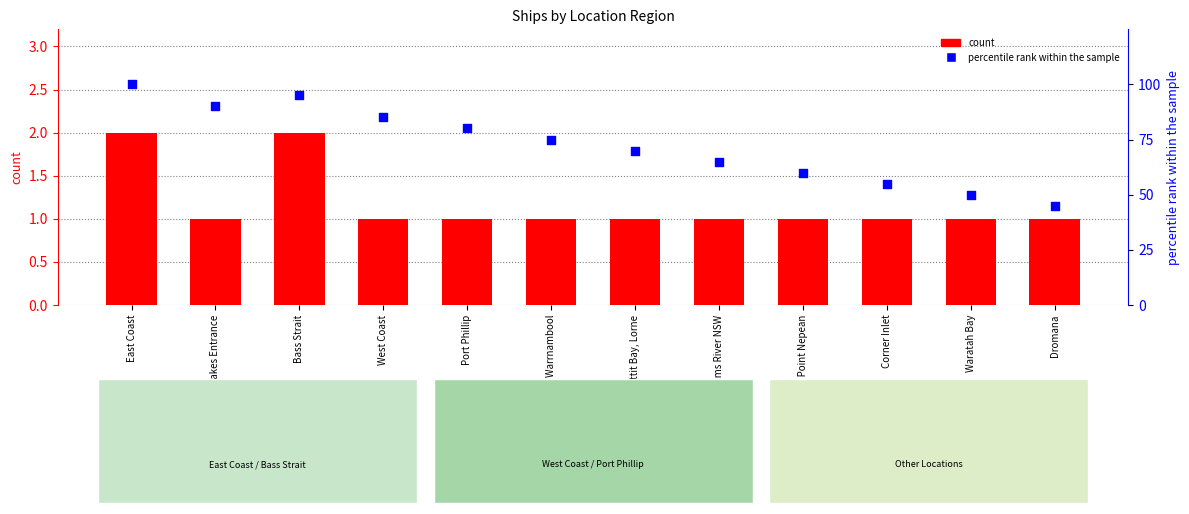

At which category is the sum across all series the highest?

East Coast